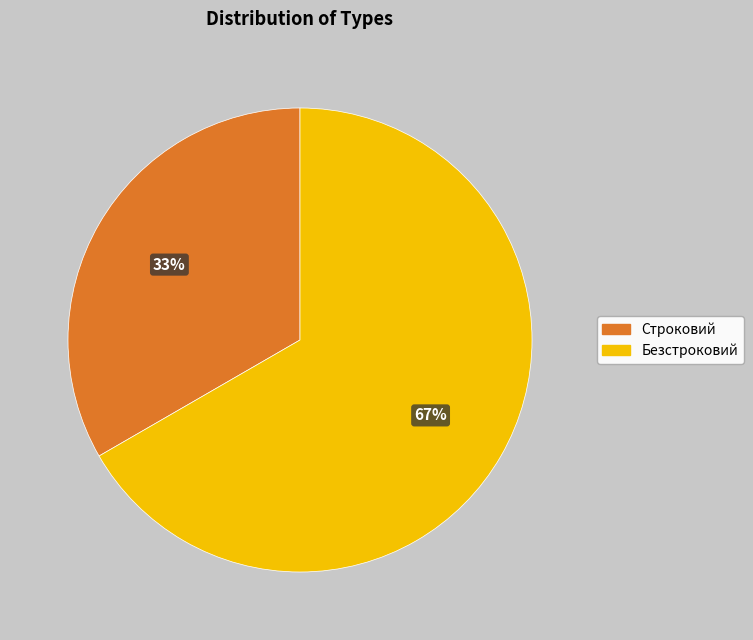

Which category has the biggest portion of the pie?

Безстроковий